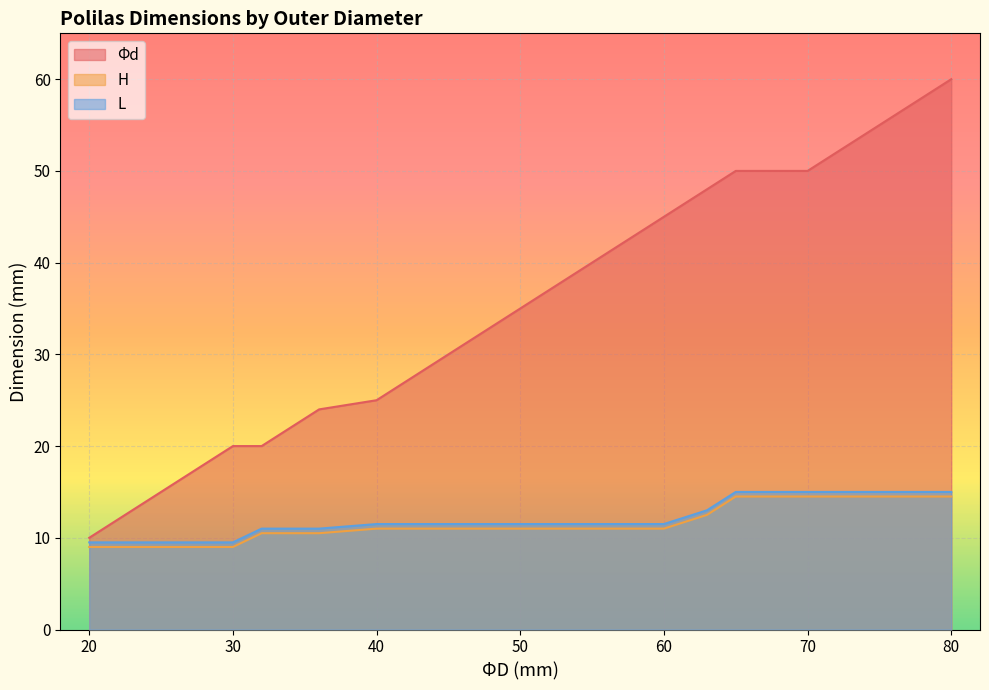

What is the value of the L point at the 2nd from the left?

9.5